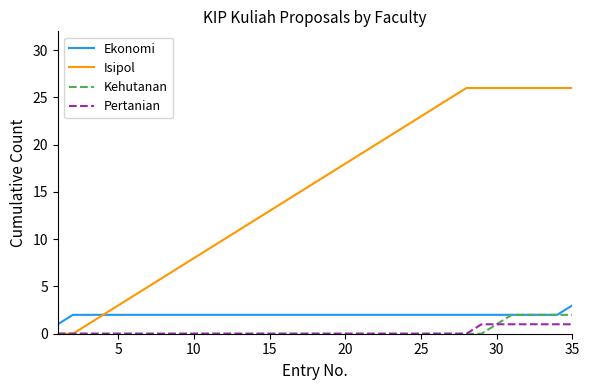

Which series has the widest spread of values?

Isipol